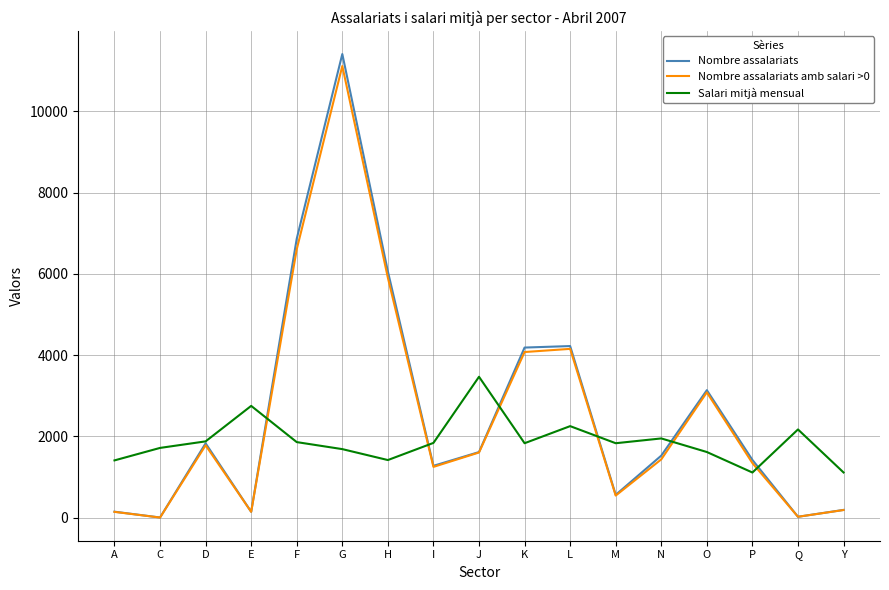

True or false: Nombre assalariats amb salari >0 and Salari mitjà mensual cross at least once.

True